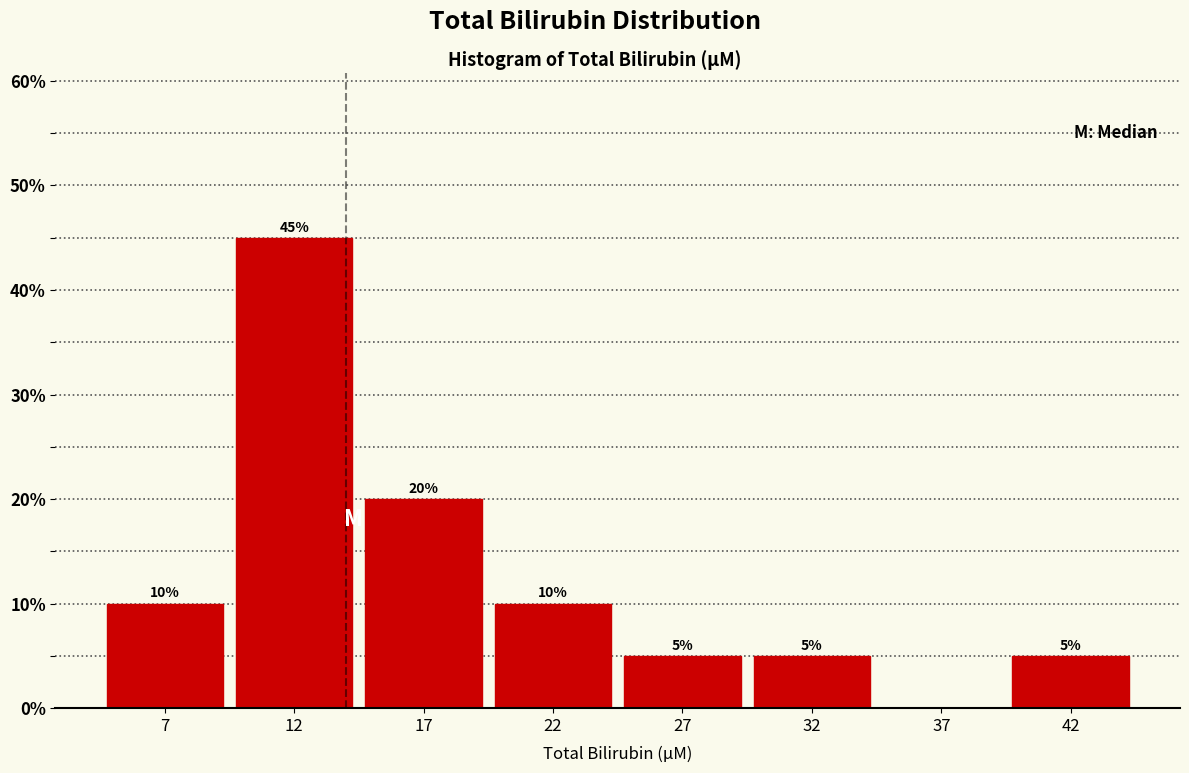

Reading left to right, list all the values displayed in this chart.

7=10	12=45	17=20	22=10	27=5	32=5	37=0	42=5